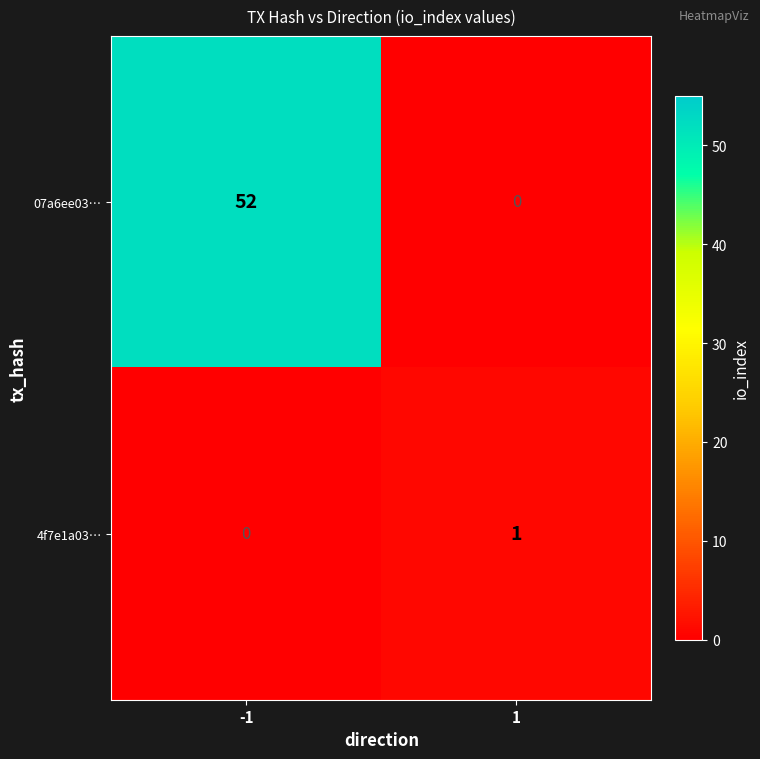

Rank the series by their average value, from highest to lowest.

07a6ee03…, 4f7e1a03…